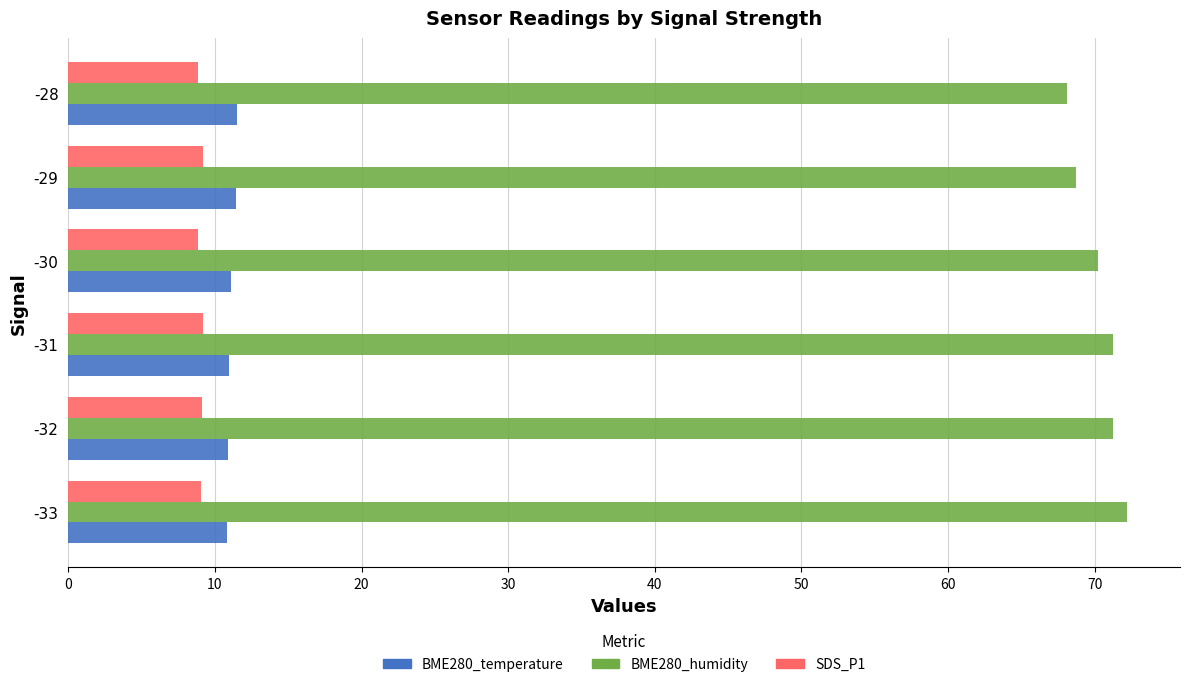

Which series has the largest total across all categories?

BME280_humidity